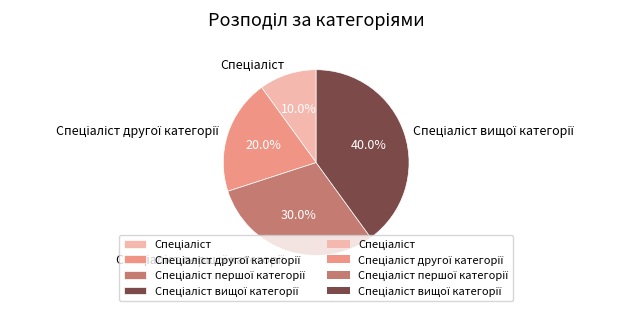

Is there any slice that represents more than half of the pie?

No